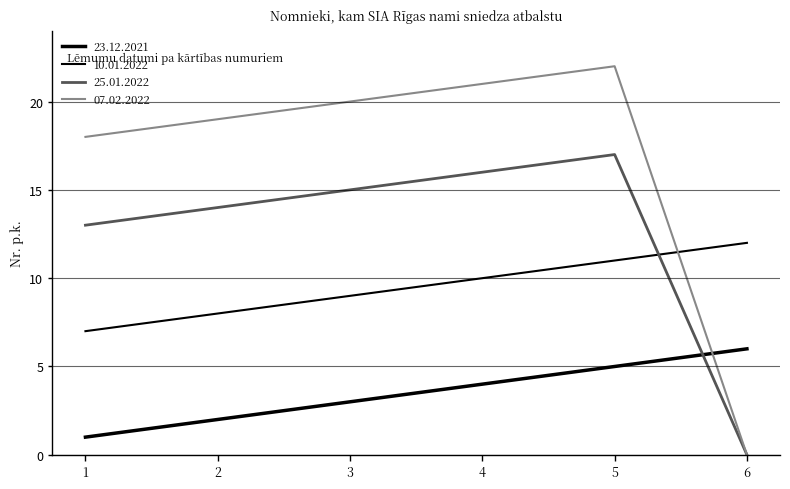

What is the average value of the 07.02.2022 series?

17